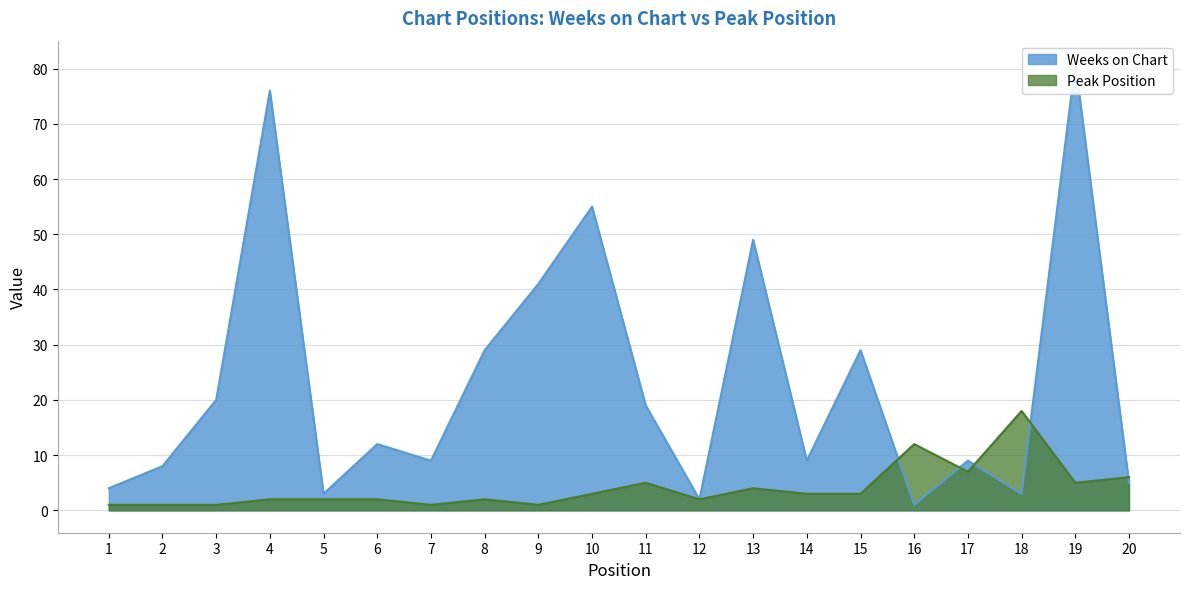

Is the value of Peak Position at 5 greater than the value of Weeks on Chart at 20?

No